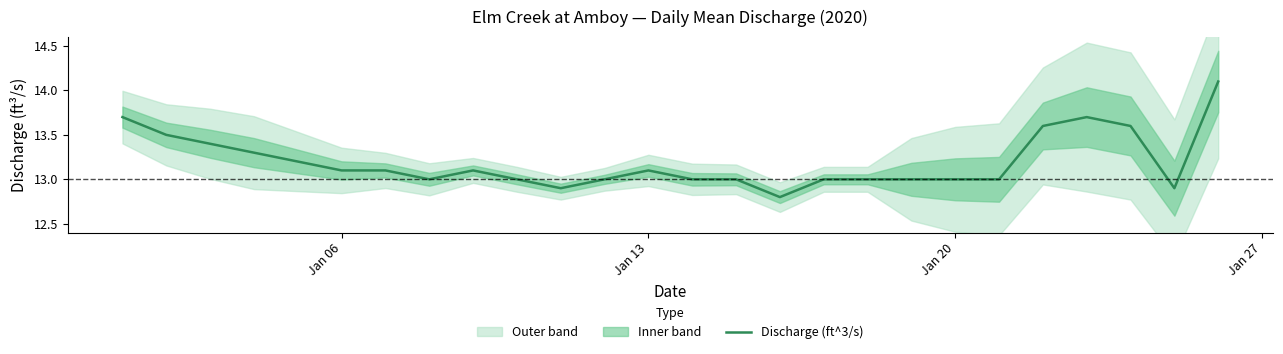

What is the maximum value for Discharge (ft^3/s)?

14.1